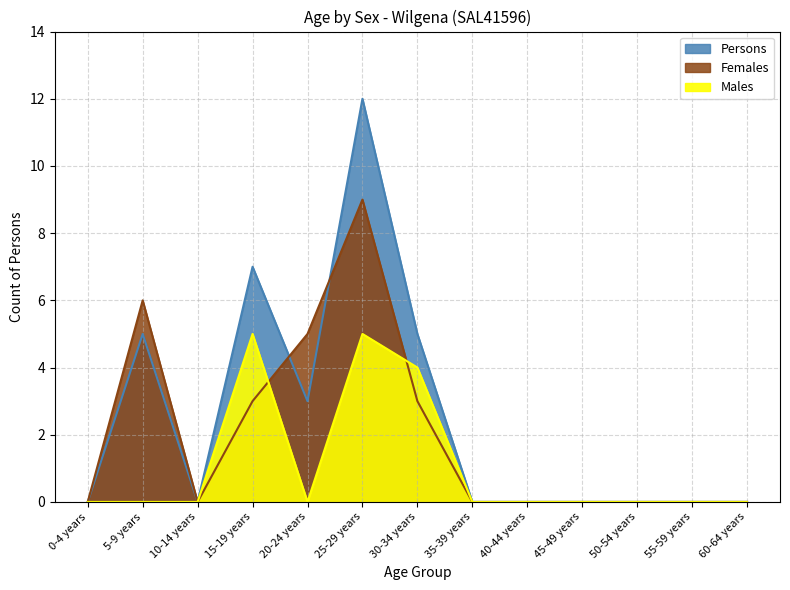

Rank the categories by Females value from lowest to highest.

0-4 years, 10-14 years, 35-39 years, 40-44 years, 45-49 years, 50-54 years, 55-59 years, 60-64 years, 15-19 years, 30-34 years, 20-24 years, 5-9 years, 25-29 years